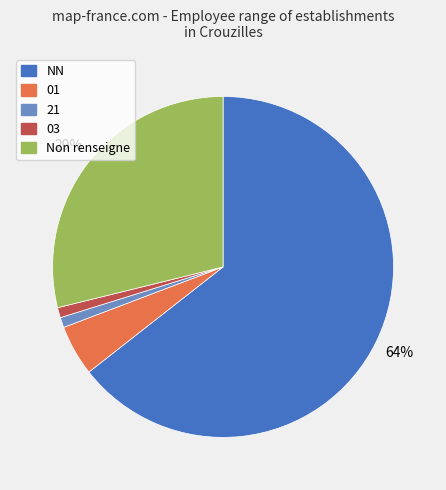

Does any single category account for the majority?

Yes